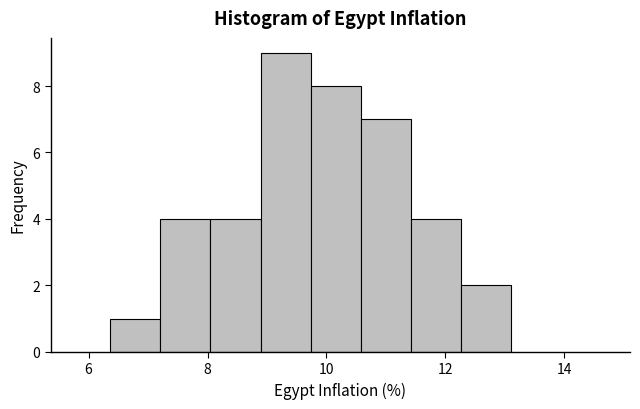

How tall is the bar that spans 9.8 to 10.6 on the x-axis? Neither the bar edges nor the heights are printed on the chart, so give them approximately, as read against the axes.

8